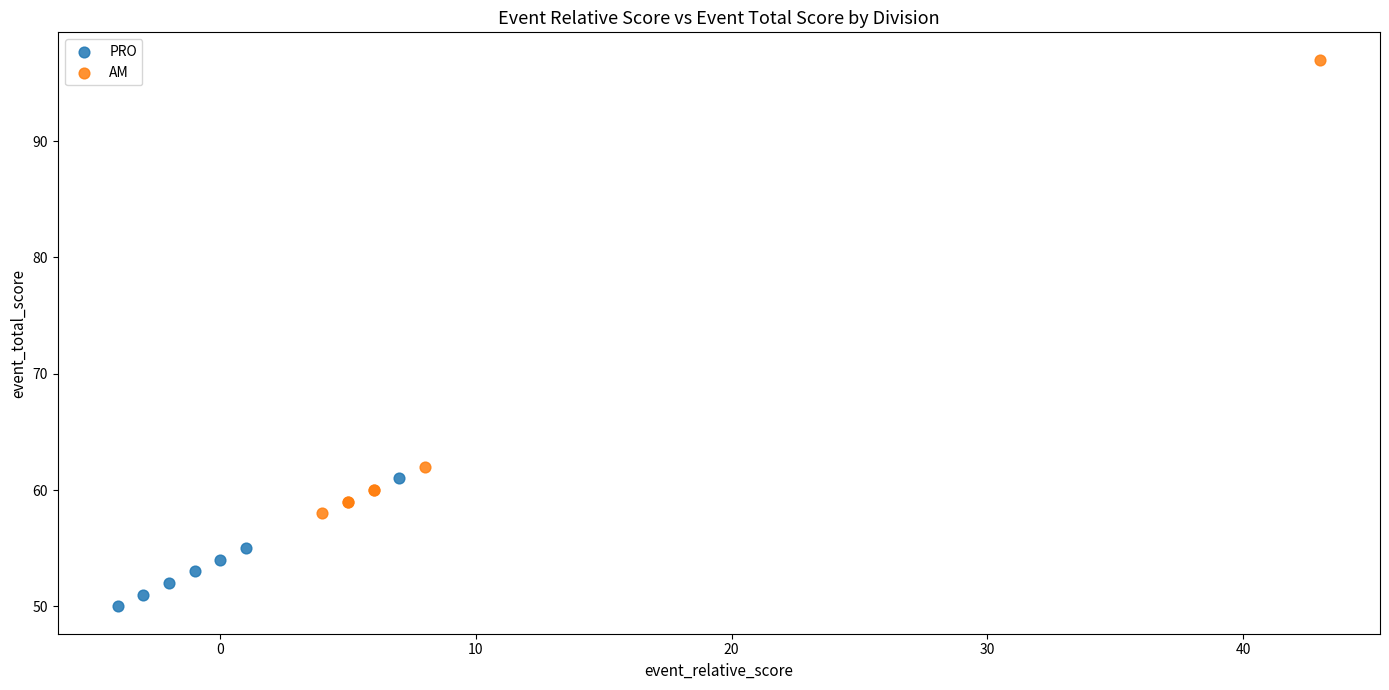

Which series contains the lowest Y value?

PRO